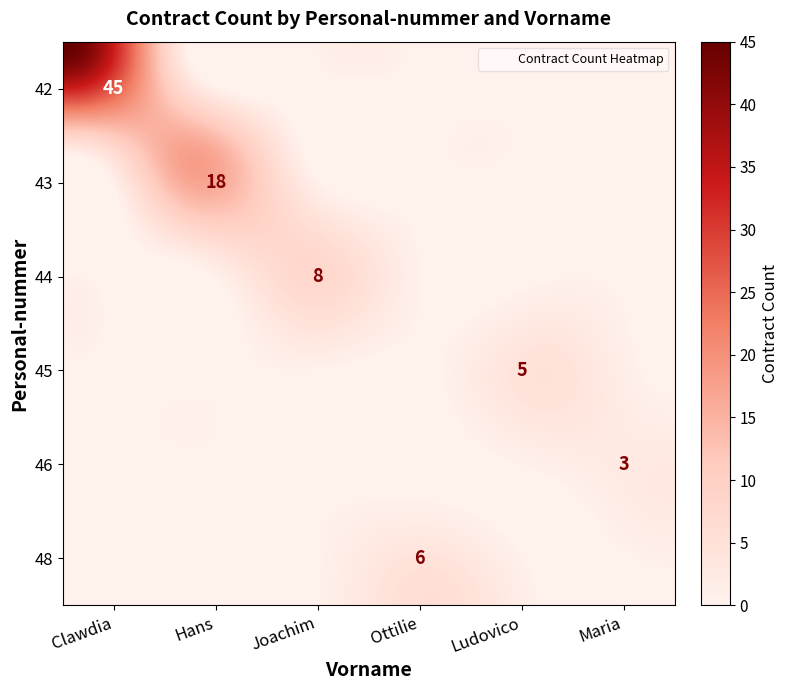

The 43 series shows -9 at Clawdia. True or false?

False